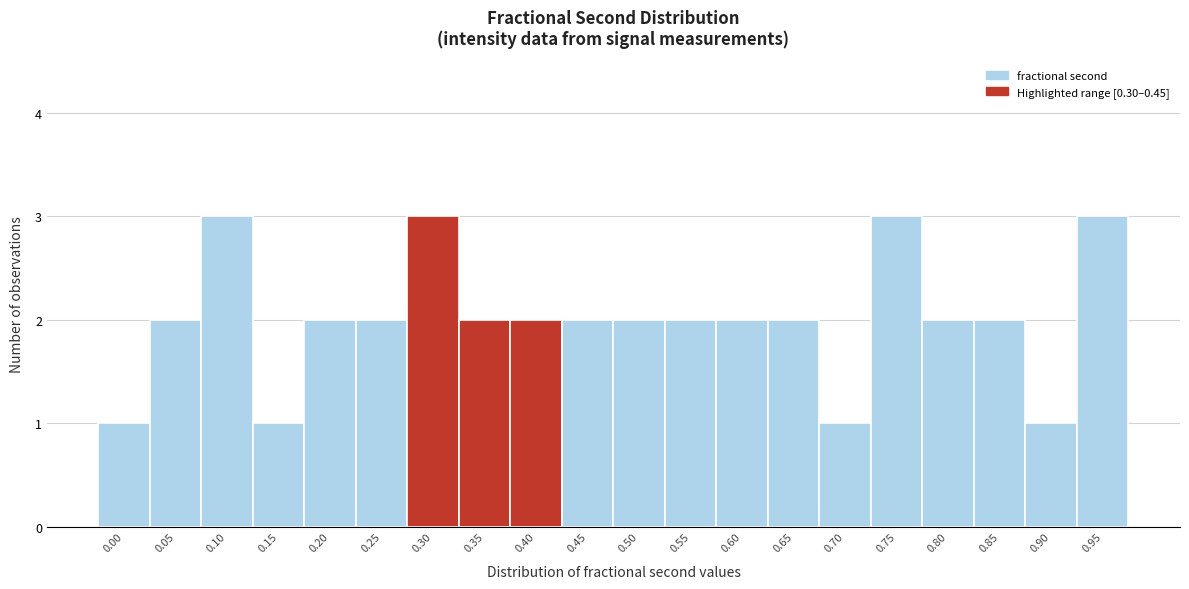

Reading left to right, list all the values displayed in this chart.

0.00=1	0.05=2	0.10=3	0.15=1	0.20=2	0.25=2	0.30=3	0.35=2	0.40=2	0.45=2	0.50=2	0.55=2	0.60=2	0.65=2	0.70=1	0.75=3	0.80=2	0.85=2	0.90=1	0.95=3